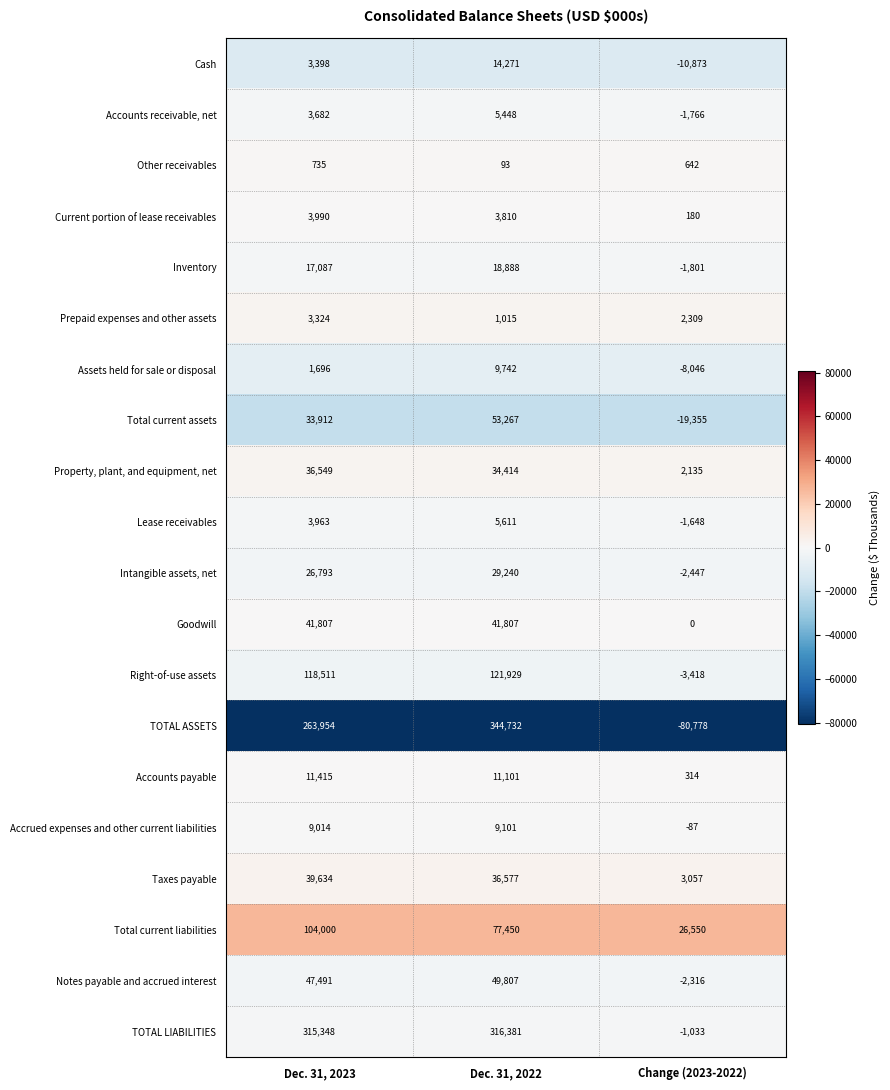

What is the maximum value shown in the chart?

344732